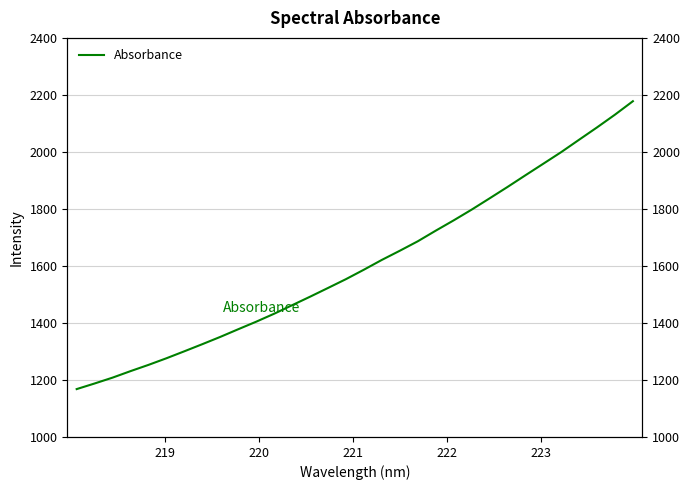

Is it true that the value at 12 is 2112.7?

False